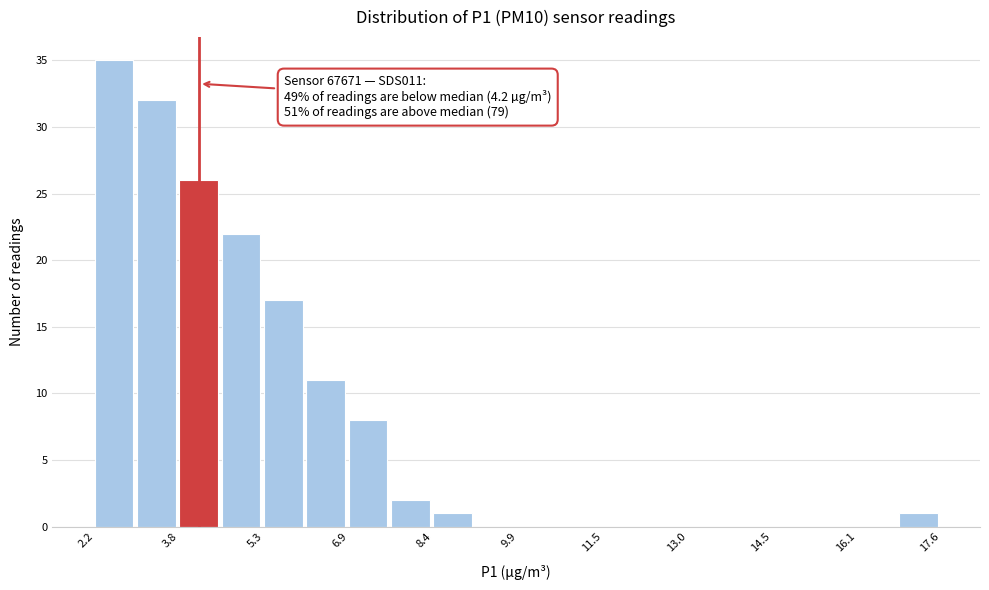

Around what value on the x-axis is the tallest bar? Give the approximate position of its centre, as read against the axis.

2.6